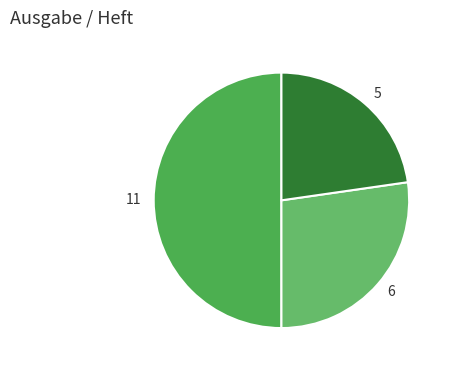

Does 5 account for over 50% of the chart?

No